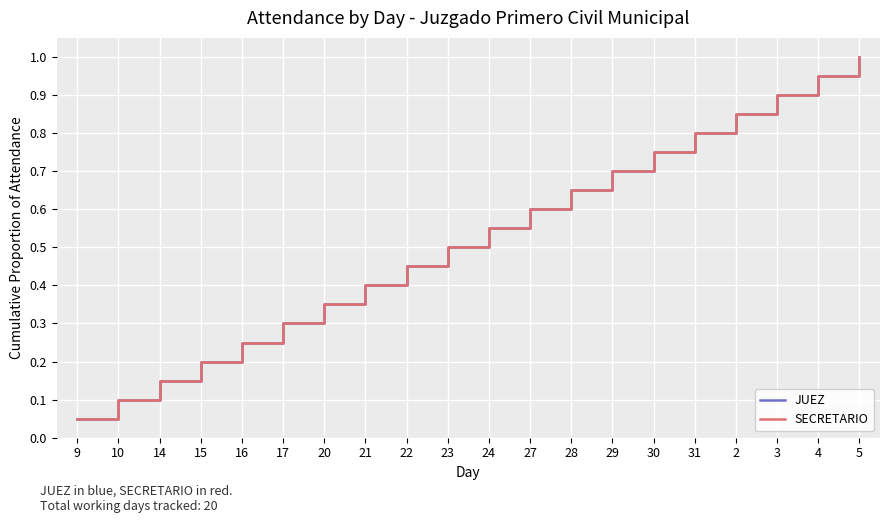

Is this an area chart (filled region under the line)?

No